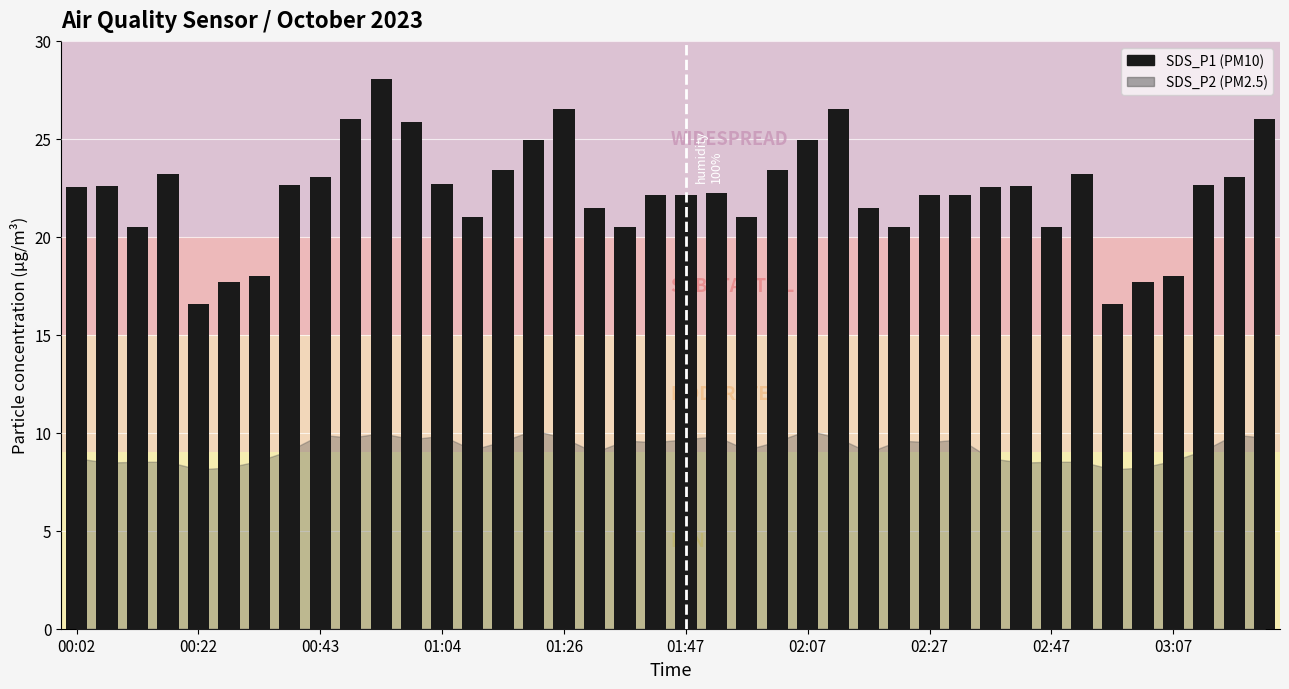

What is the value of the 12th bar from the left?

25.9